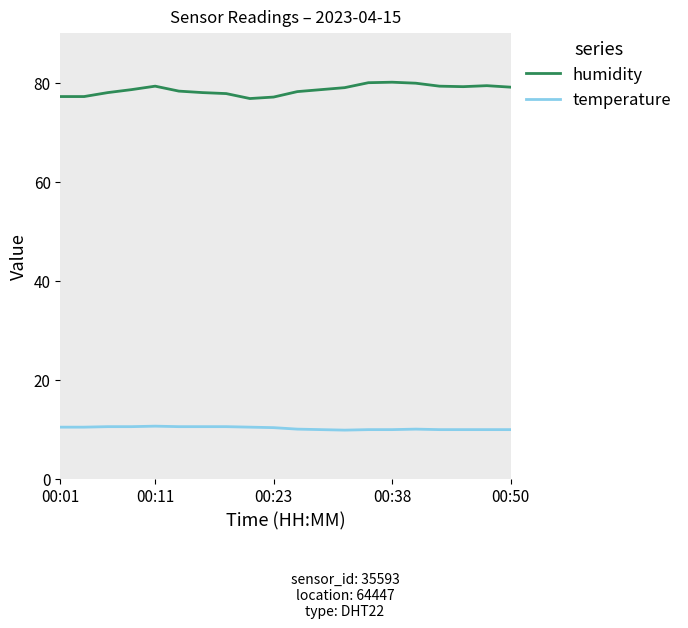

List the series in order of their peak value, lowest first.

temperature, humidity